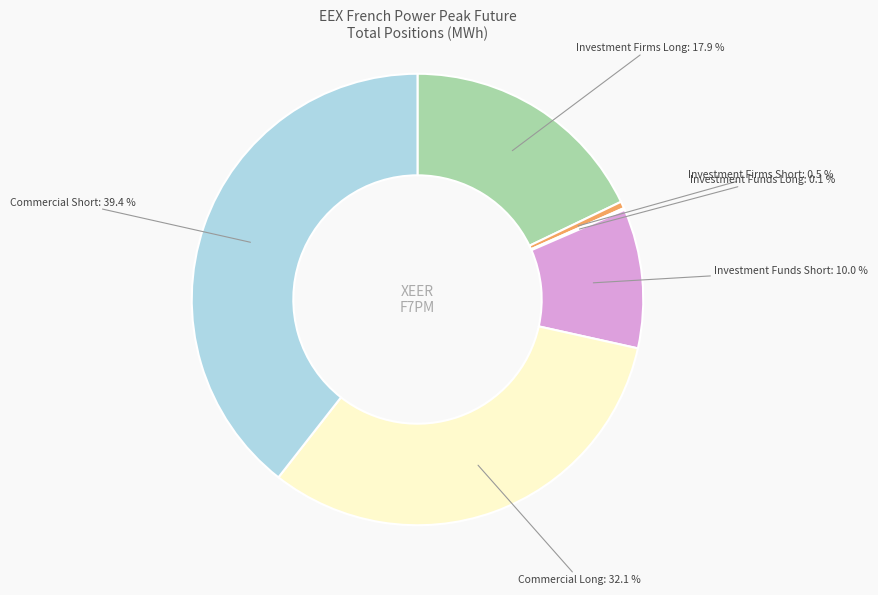

Does Investment Funds Short account for over 50% of the chart?

No